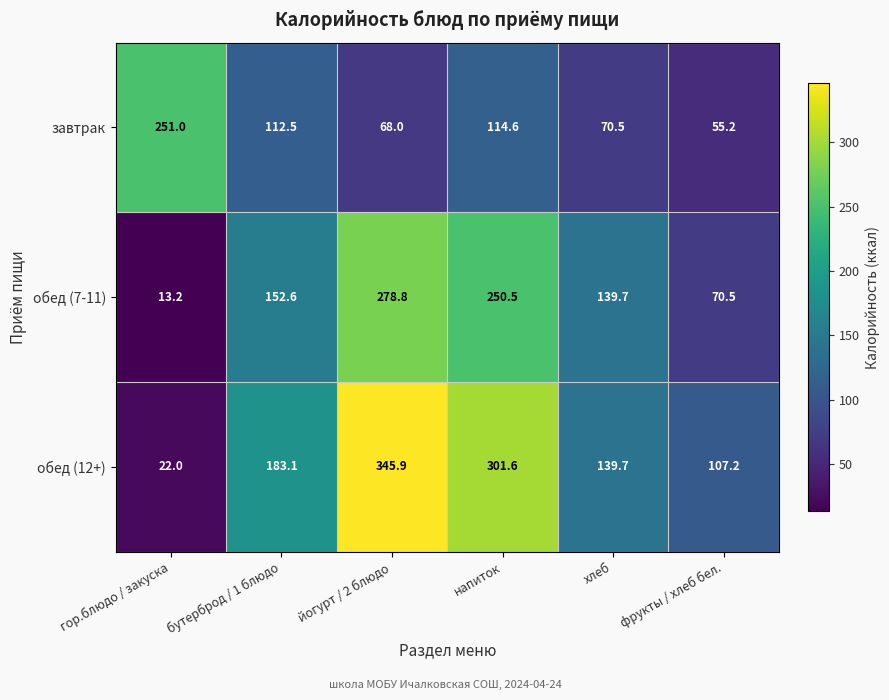

The обед (7-11) series shows 70.5 at фрукты / хлеб бел.. True or false?

True